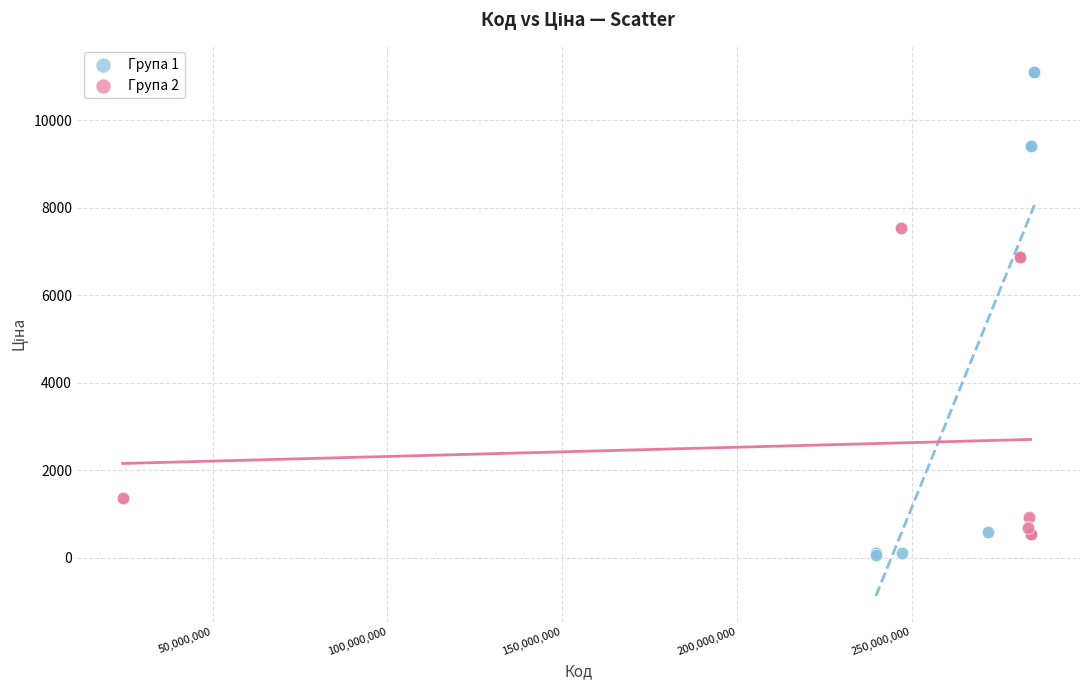

Which series contains the highest Y value?

Група 1